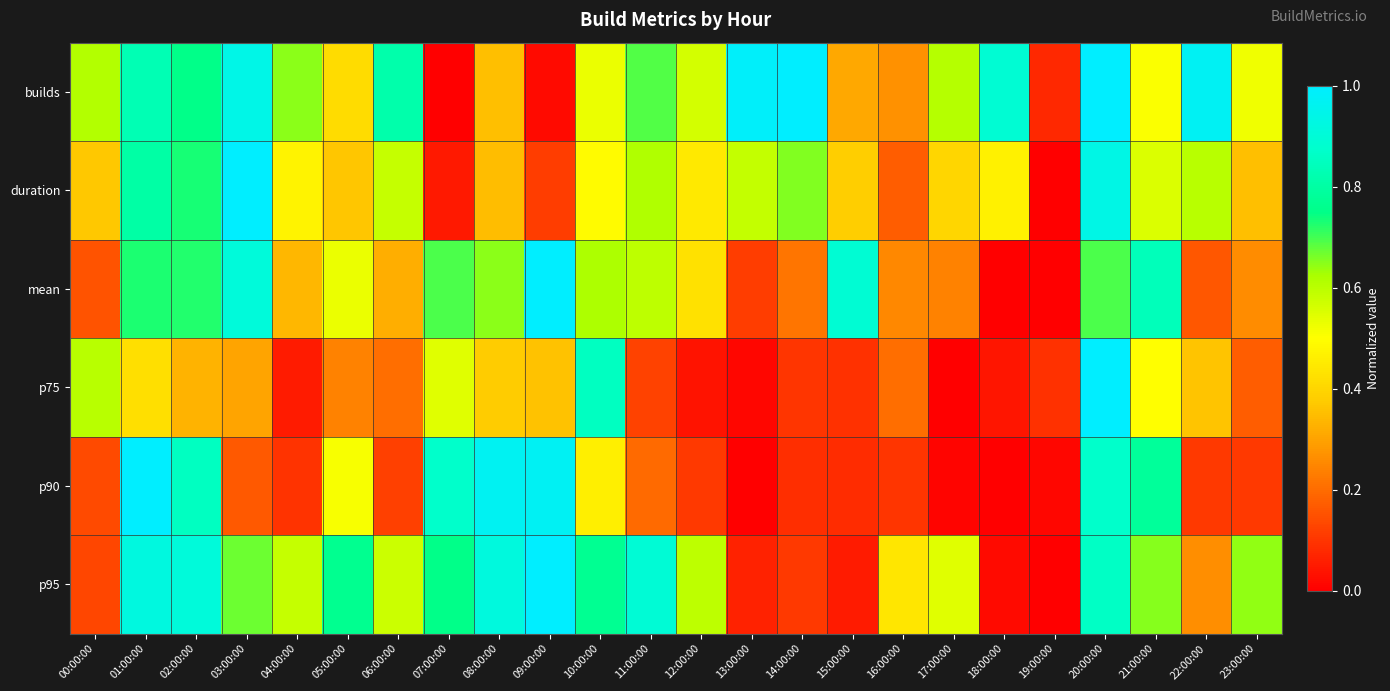

How many series are shown in this chart?

6